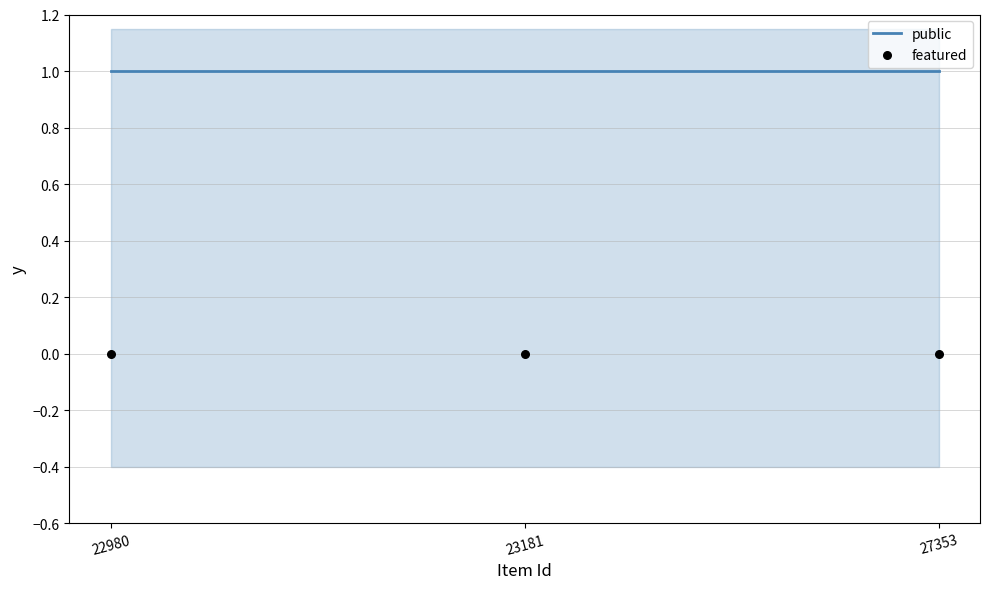

Which series contains the lowest Y value?

featured